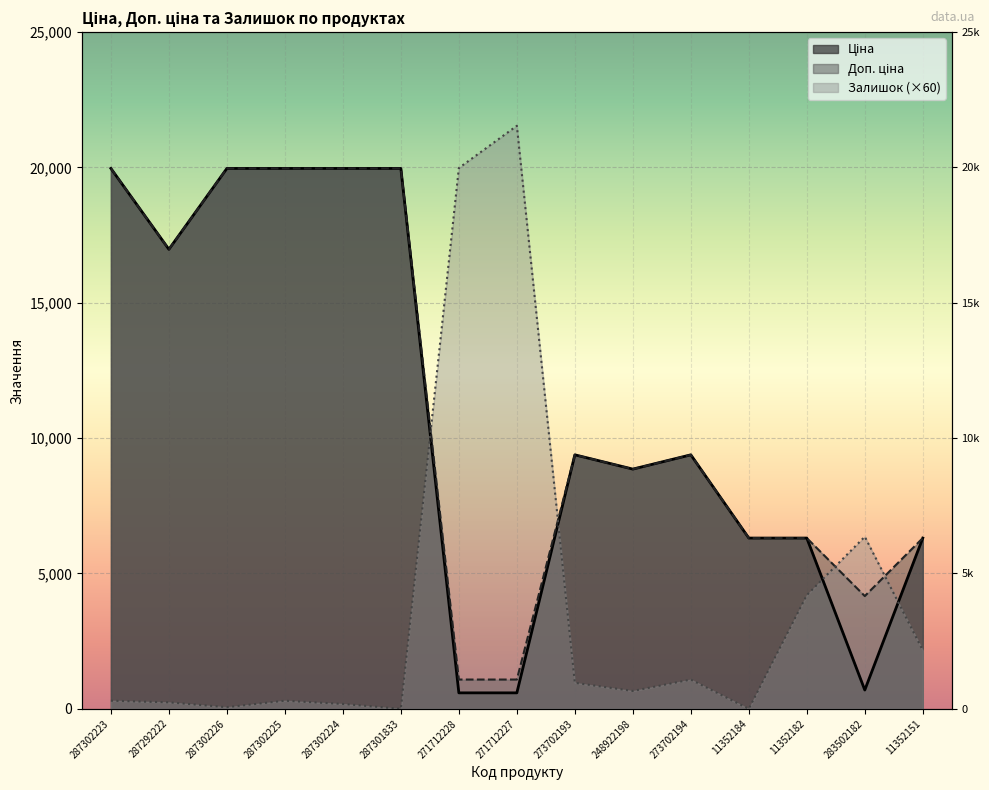

What is the highest value of the Залишок series?

21540.0